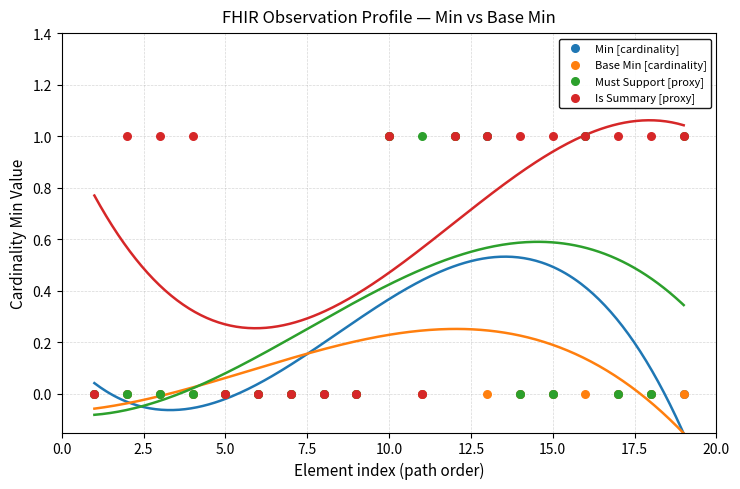

What are all the series names shown in the legend?

Min [cardinality], Base Min [cardinality], Must Support [proxy], Is Summary [proxy]